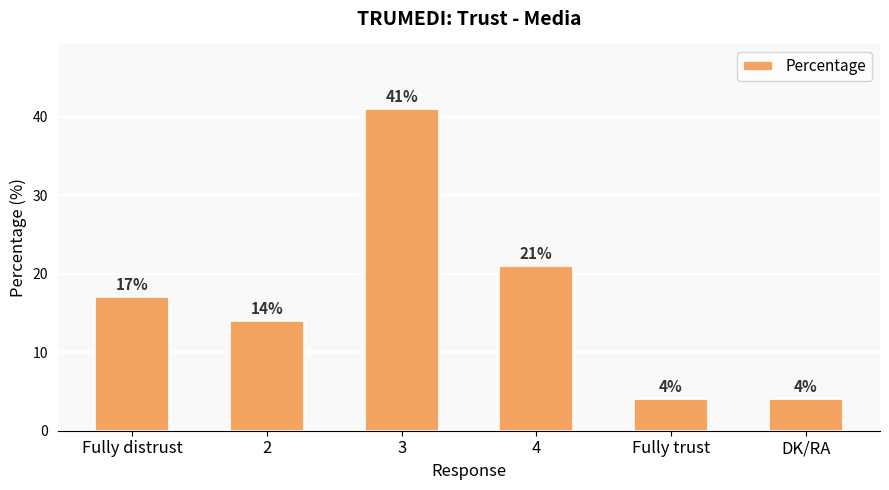

What is the label of the 4th bar from the right?

3